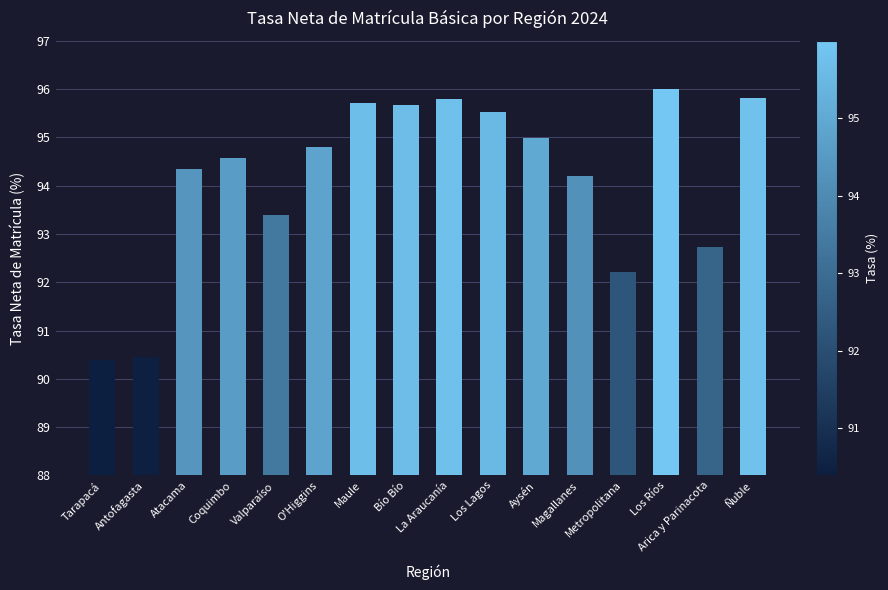

Reading left to right, transcribe all the data shown in this chart.

90.4	90.4	94.3	94.6	93.4	94.8	95.7	95.7	95.8	95.5	95.0	94.2	92.2	96.0	92.7	95.8